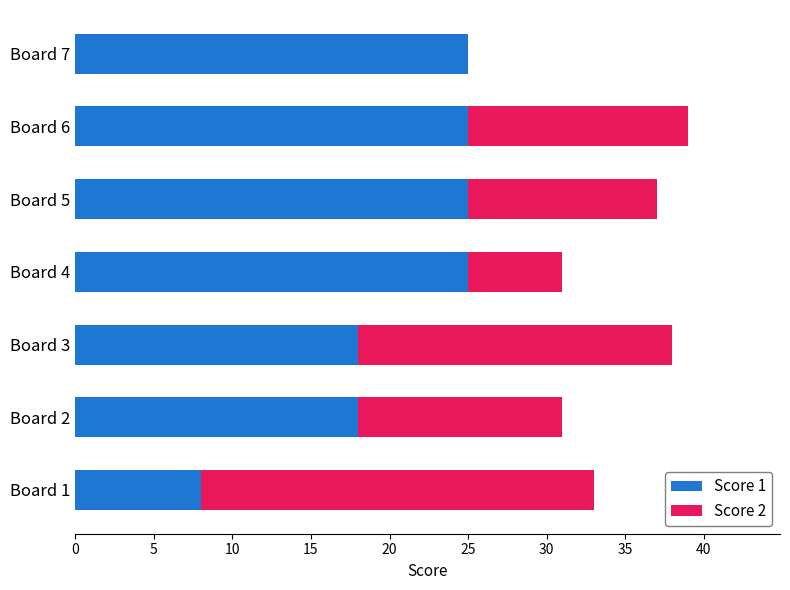

What value does the Score 1 series have at Board 5?

25